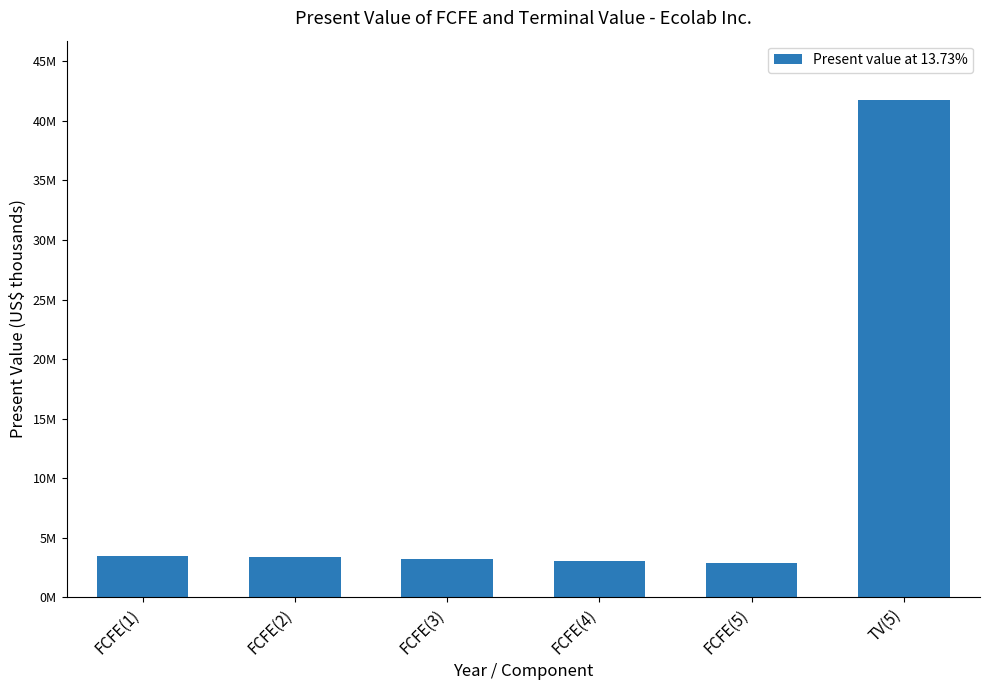

Which category has the highest value across all series?

TV(5)